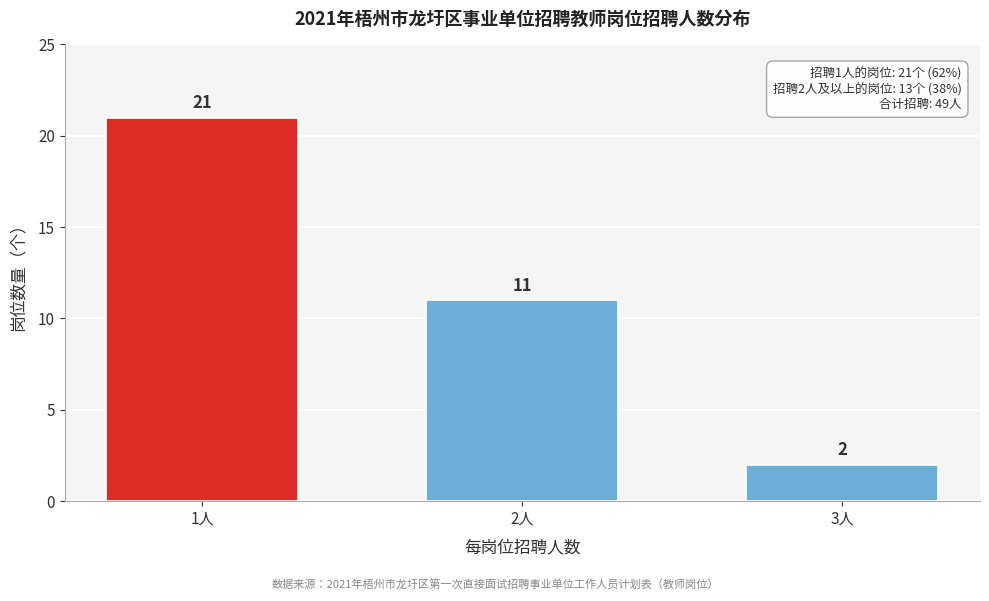

Reading left to right, extract all data points from this chart.

1人=21	2人=11	3人=2